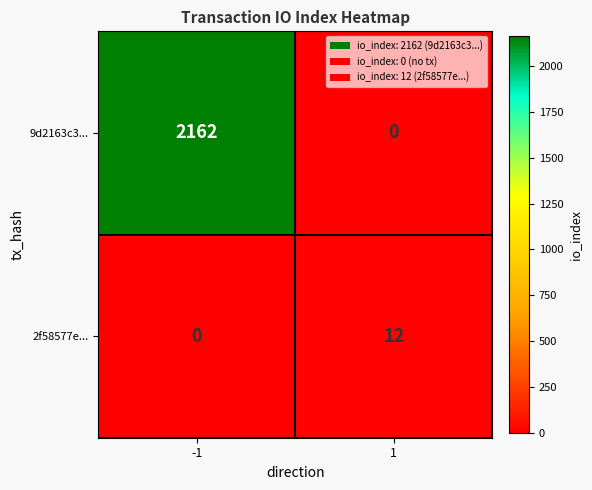

What is the total value across all series at -1?

2162